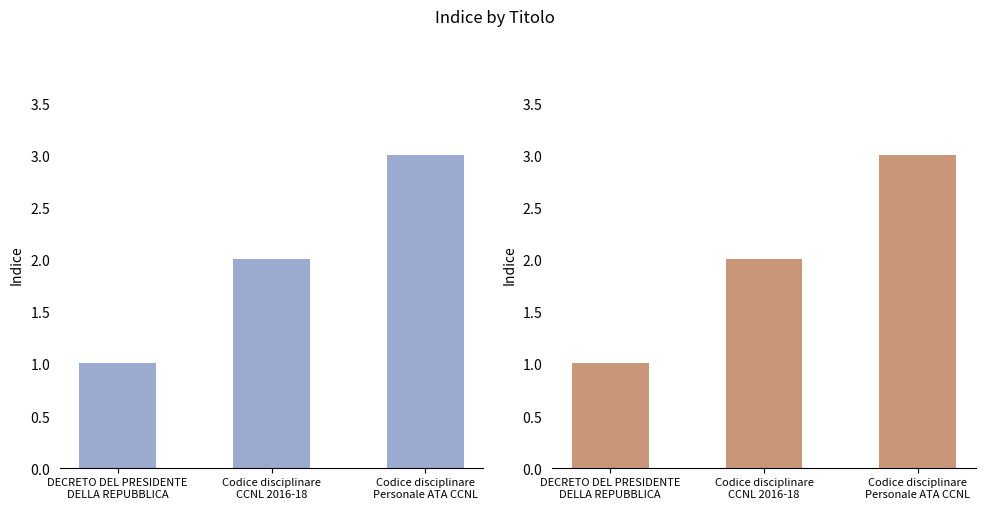

Reading left to right, transcribe all the data shown in this chart.

DECRETO DEL PRESIDENTE
DELLA REPUBBLICA=1	Codice disciplinare
CCNL 2016-18=2	Codice disciplinare
Personale ATA CCNL=3